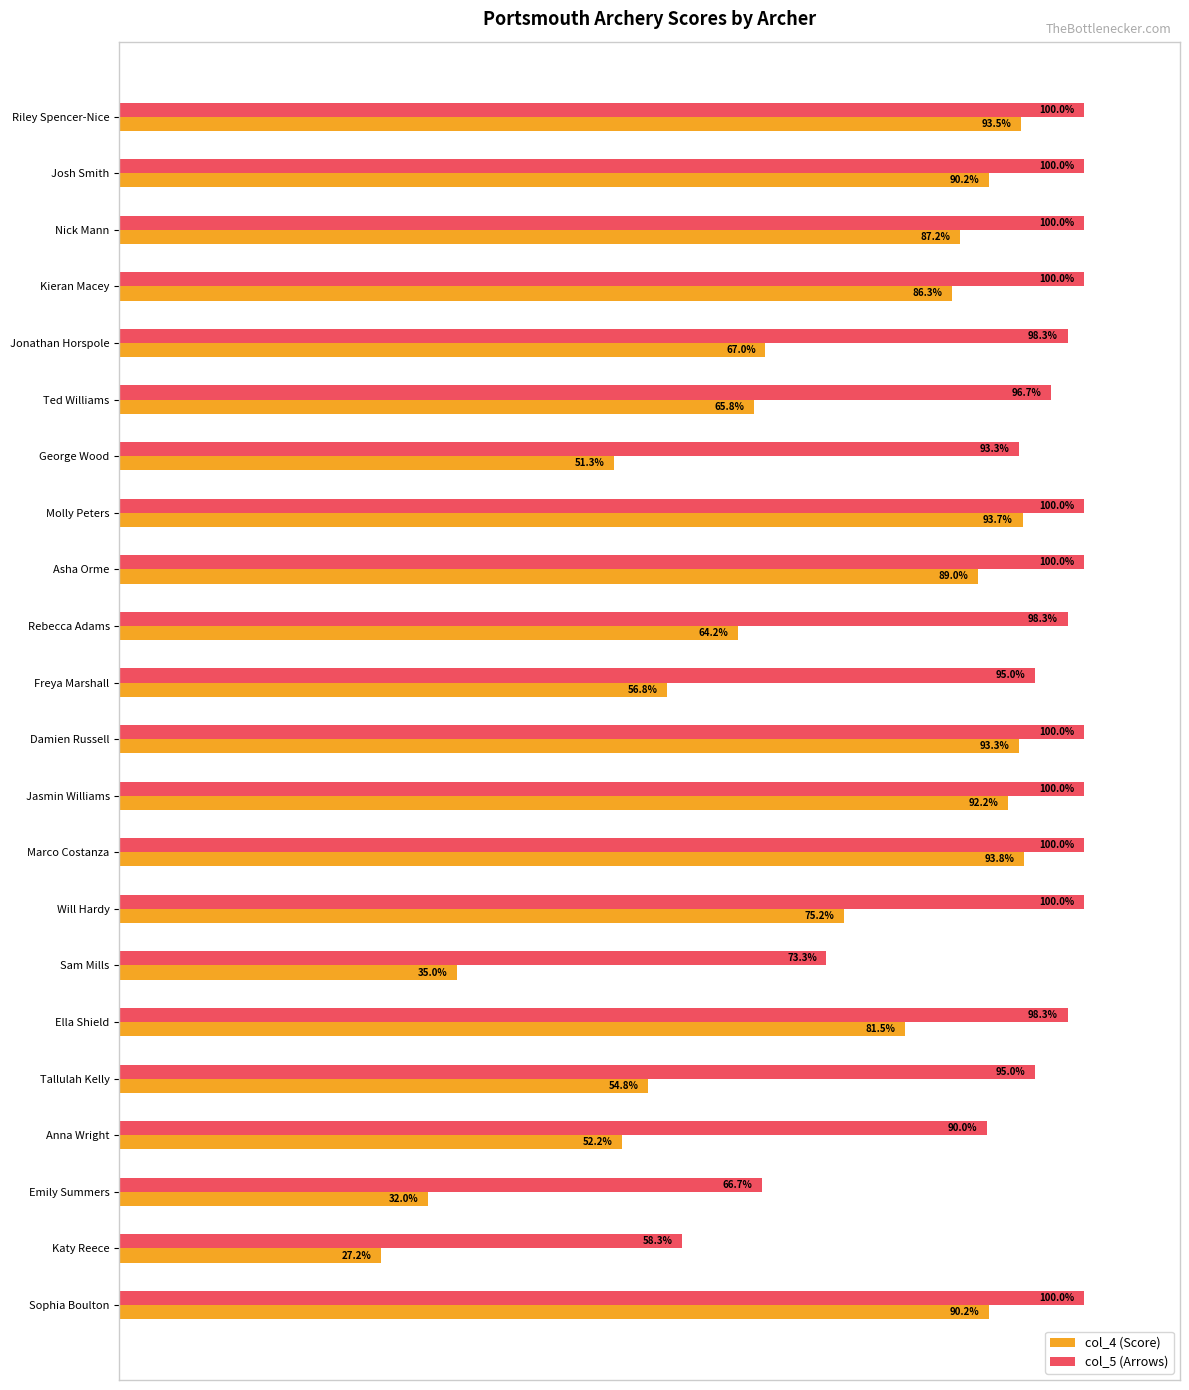

At which category does the chart reach its minimum across all series?

Katy Reece